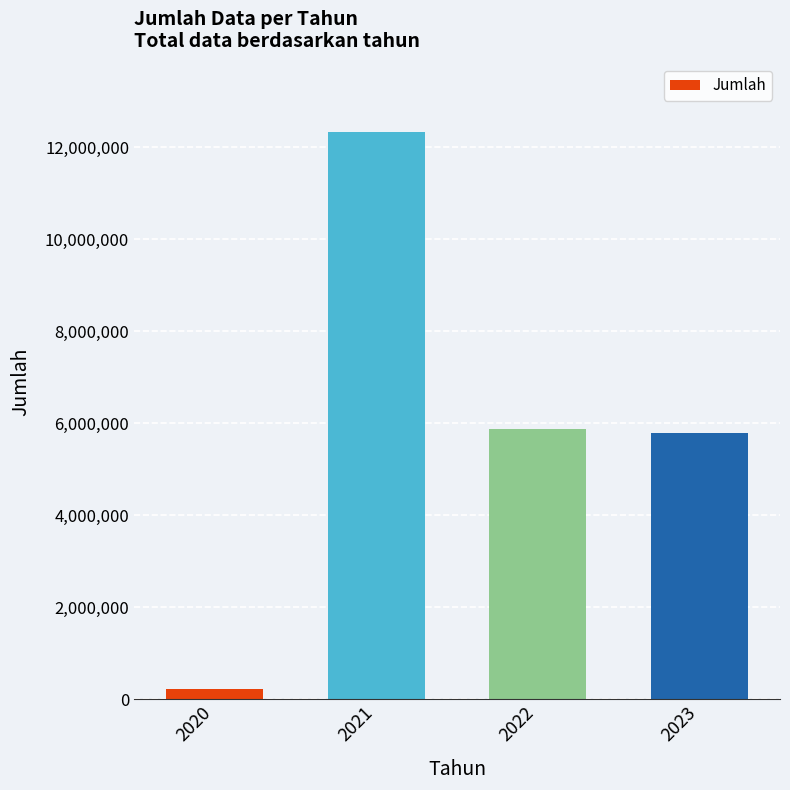

Does the chart contain any negative values?

No